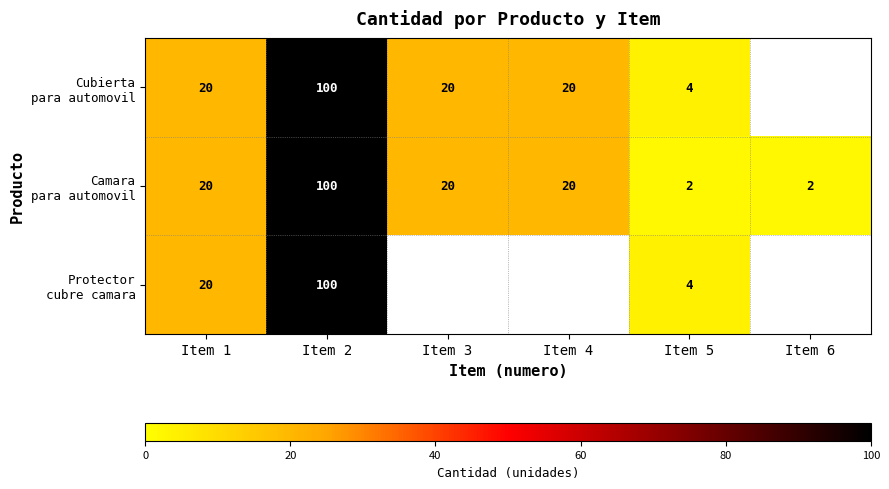

What is the total value across all series at Item 1?

60